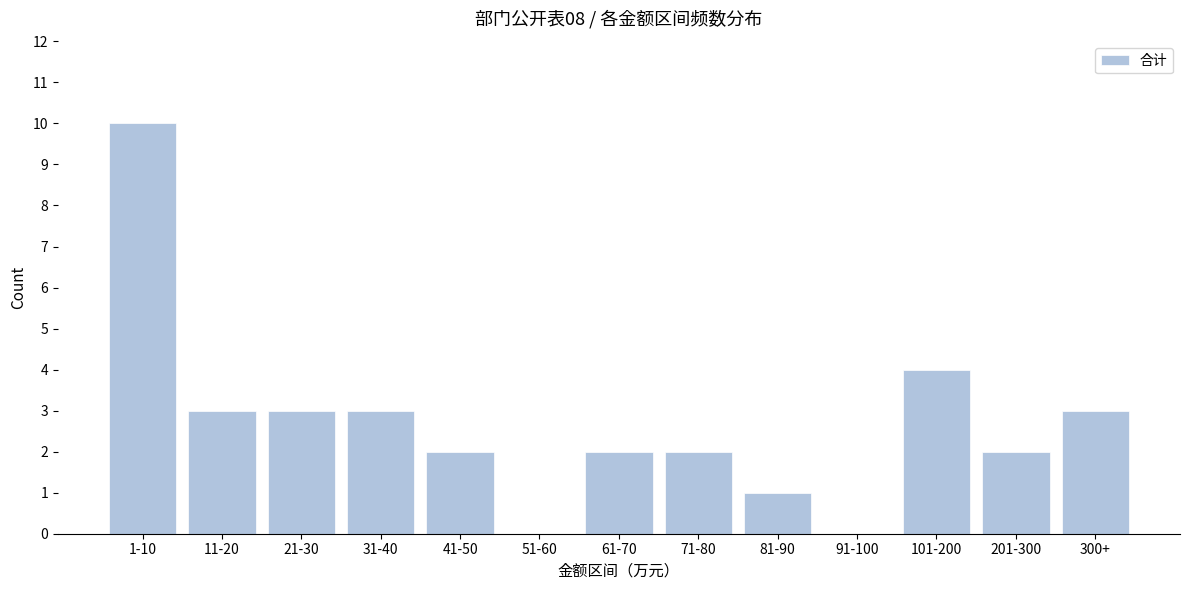

Reading left to right, transcribe all the data shown in this chart.

1-10=10	11-20=3	21-30=3	31-40=3	41-50=2	51-60=0	61-70=2	71-80=2	81-90=1	91-100=0	101-200=4	201-300=2	300+=3